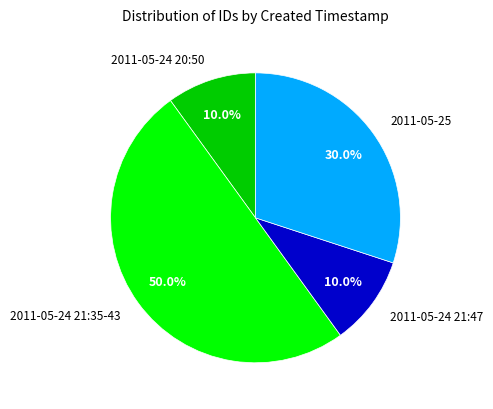

Which has a higher value, 2011-05-25 or 2011-05-24 21:47?

2011-05-25